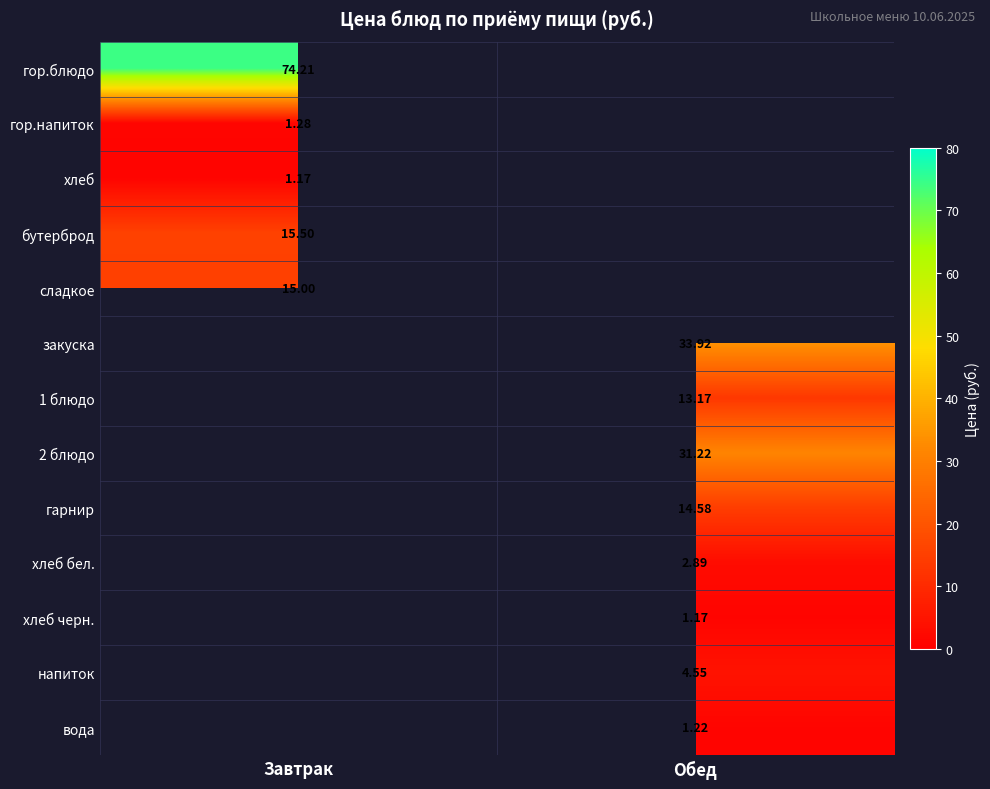

Is the value of 2 блюдо at Обед greater than the value of сладкое at Завтрак?

Yes